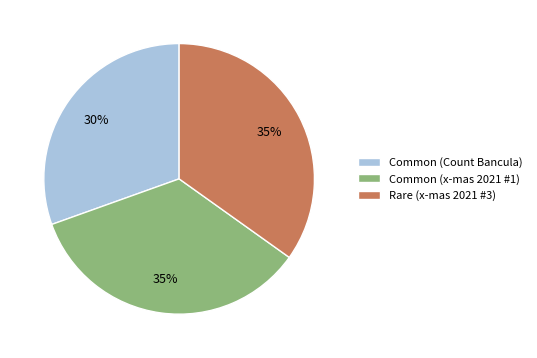

Does Common (Count Bancula) account for over 50% of the chart?

No